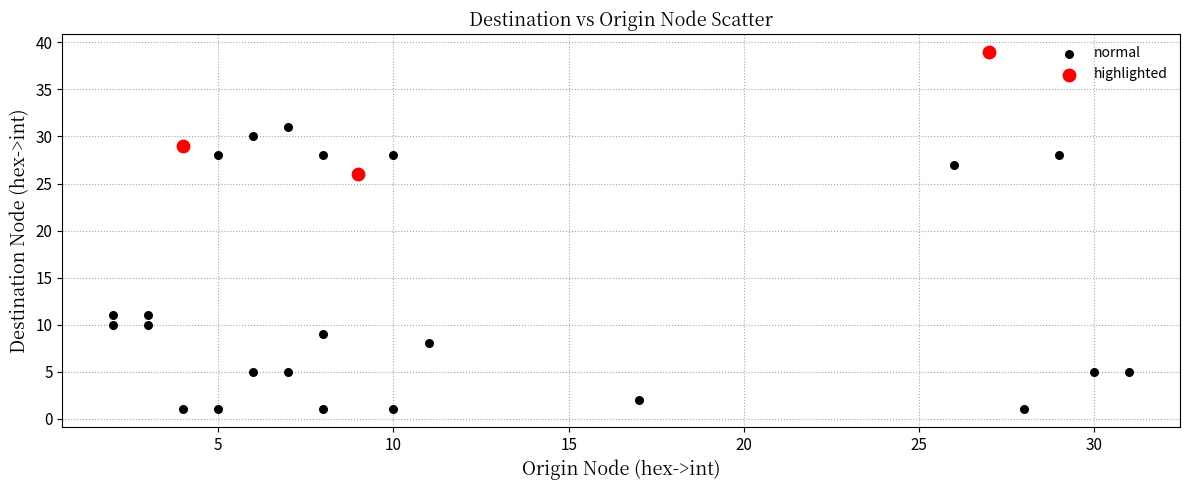

Which series has the largest Y range (max minus min)?

normal